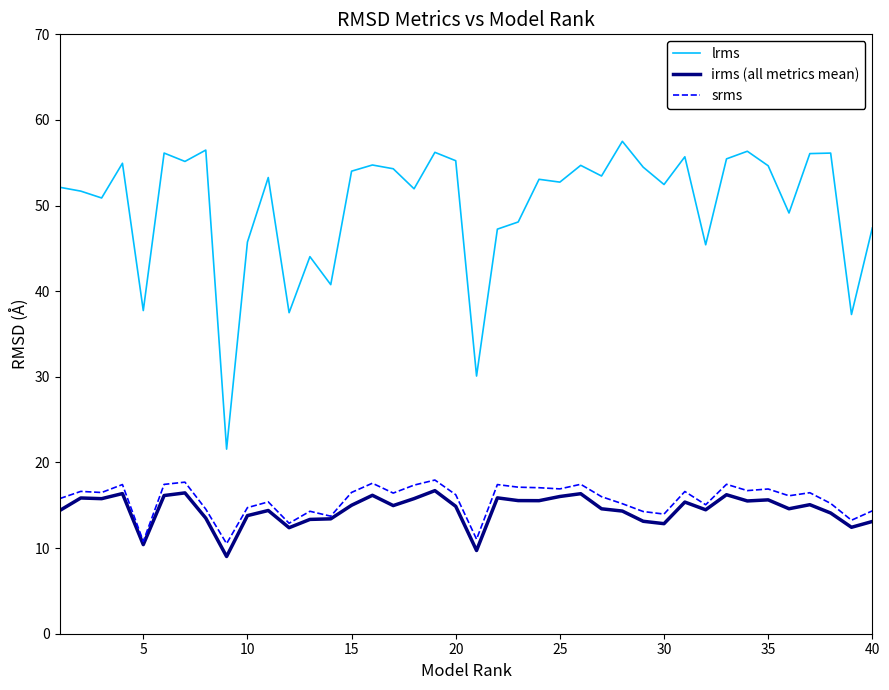

Count the number of categories in the chart.

40